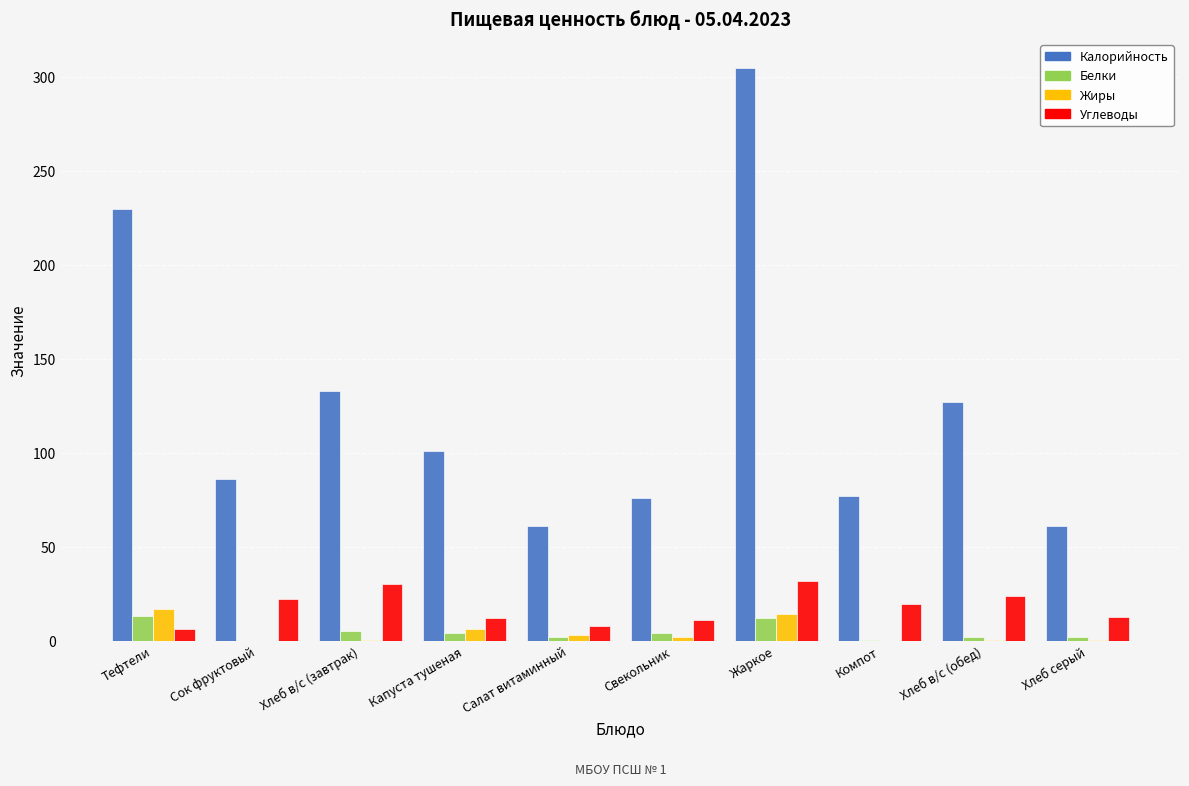

What is the sum of all Углеводы values?

177.1